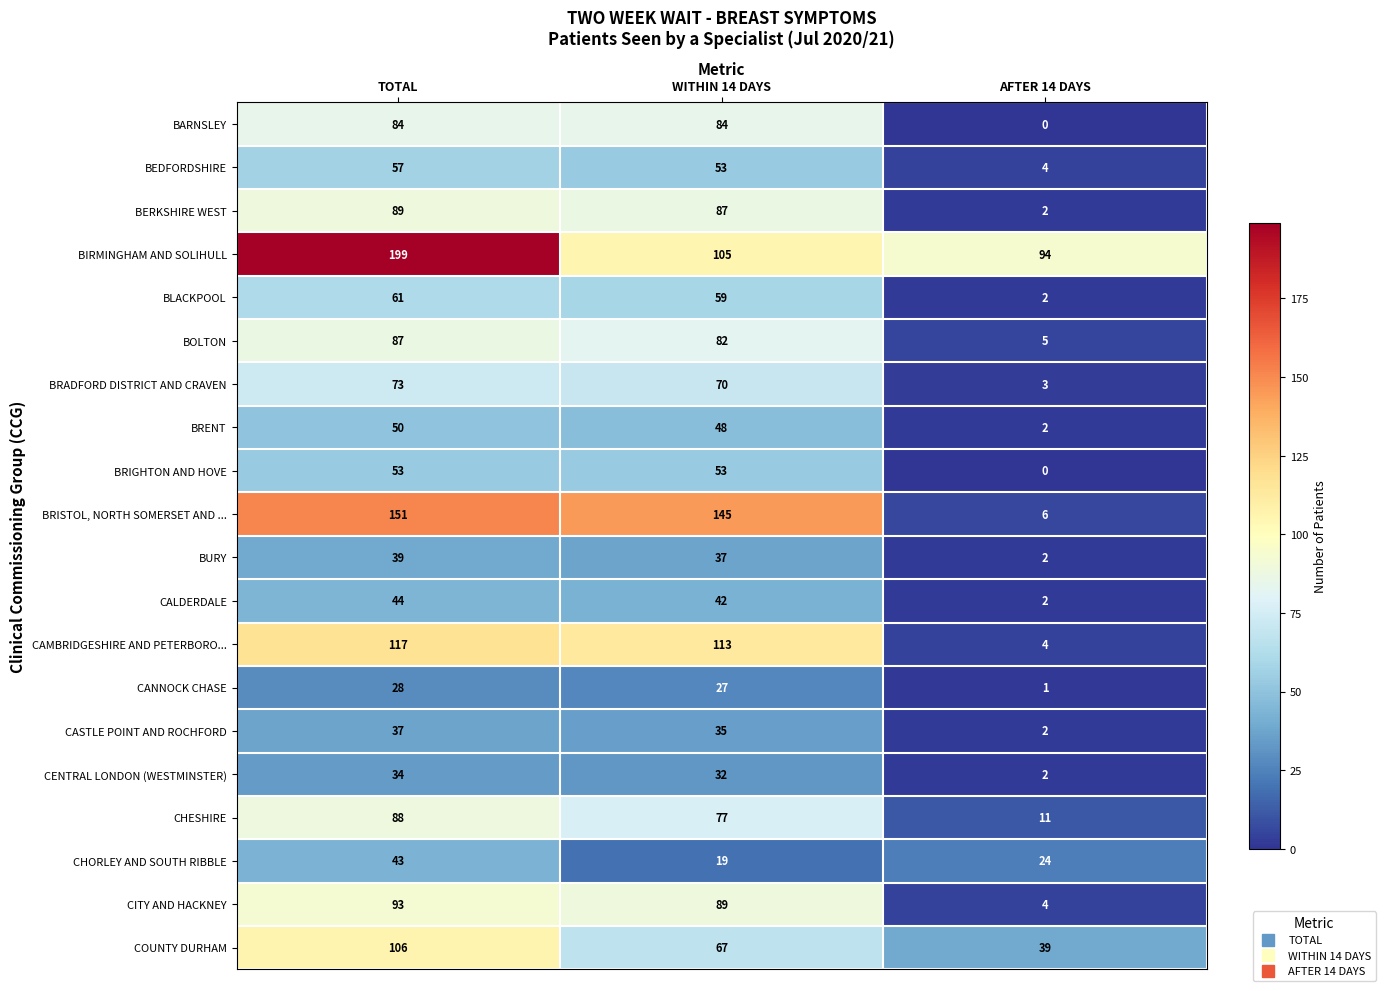

At how many categories does at least one series exceed 79?

3